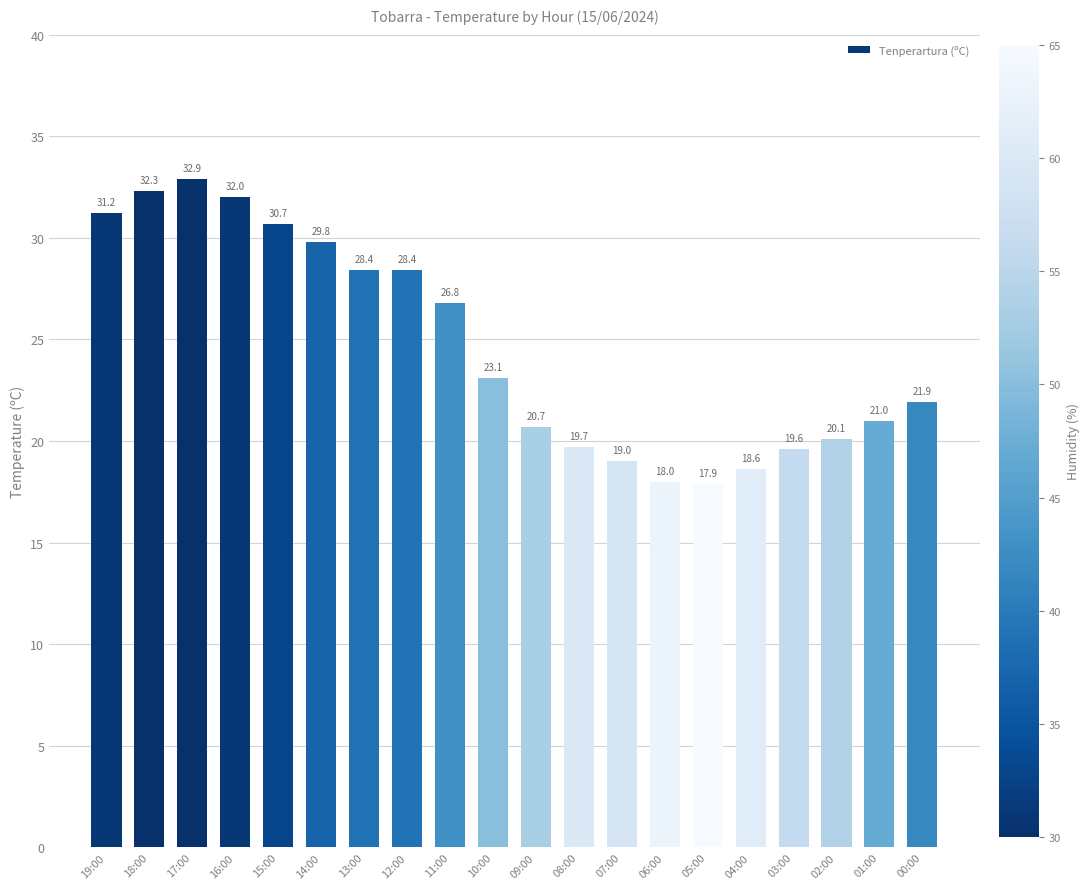

What is the ratio of the value at 19:00 to the value at 10:00?

1.4